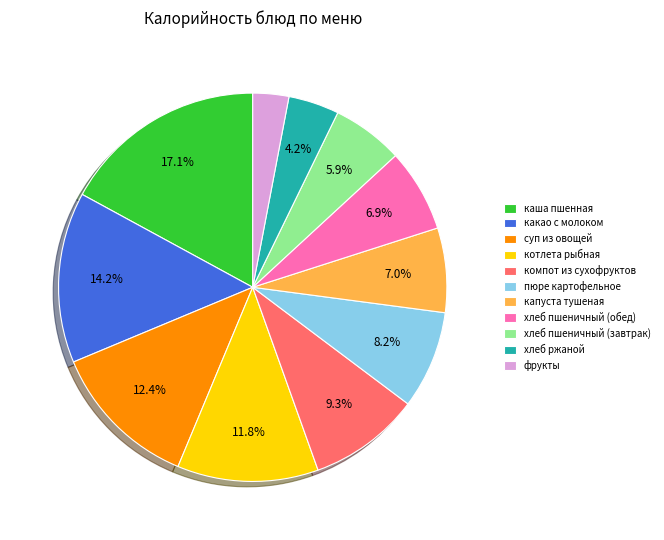

What percentage is the хлеб пшеничный (завтрак) slice, to the nearest percent?

6%